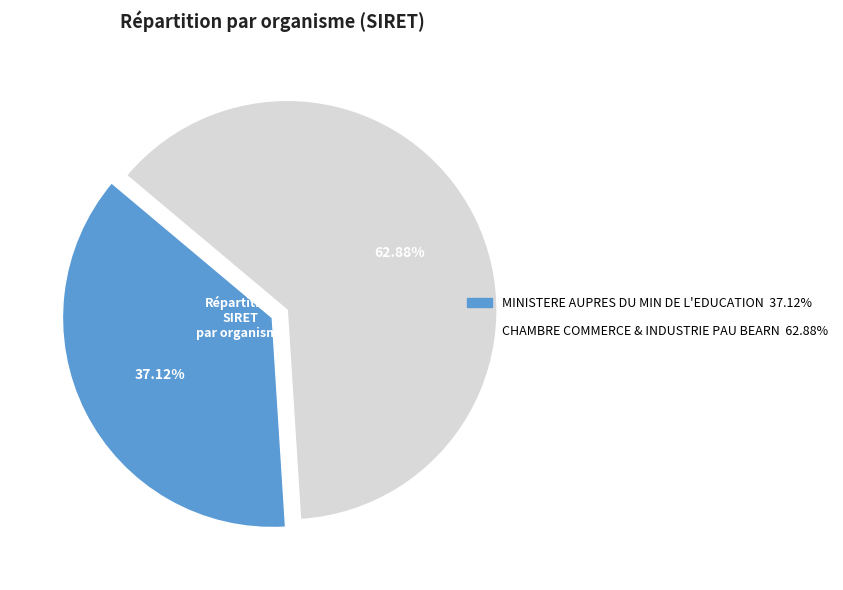

Rank the categories by value from highest to lowest.

CHAMBRE COMMERCE & INDUSTRIE PAU BEARN, MINISTERE AUPRES DU MIN DE L'EDUCATION